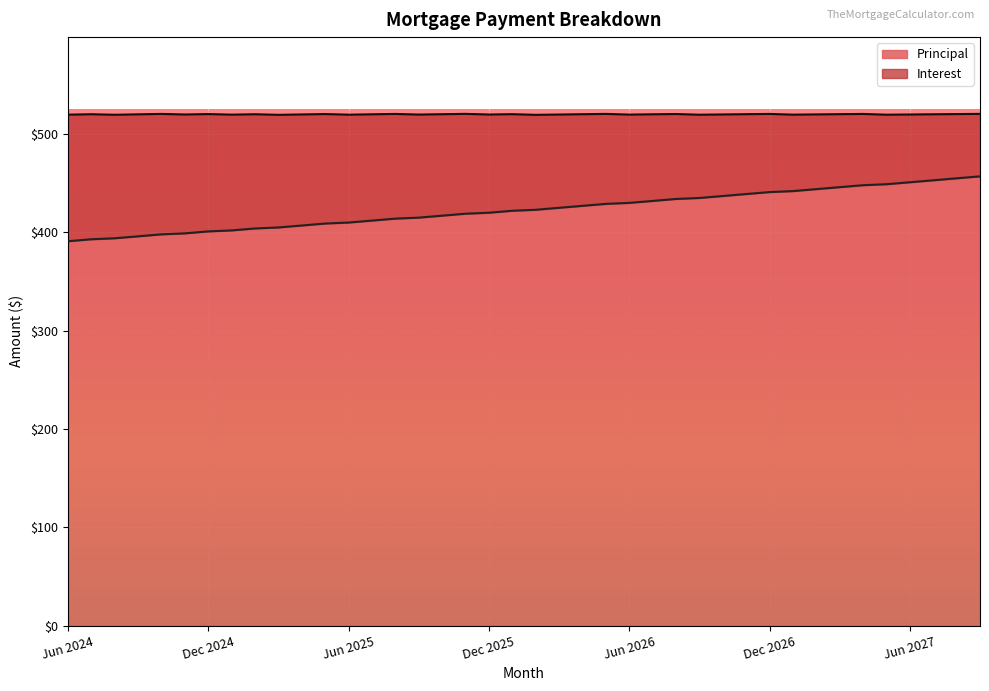

Does the chart display data point markers on the line(s)?

No